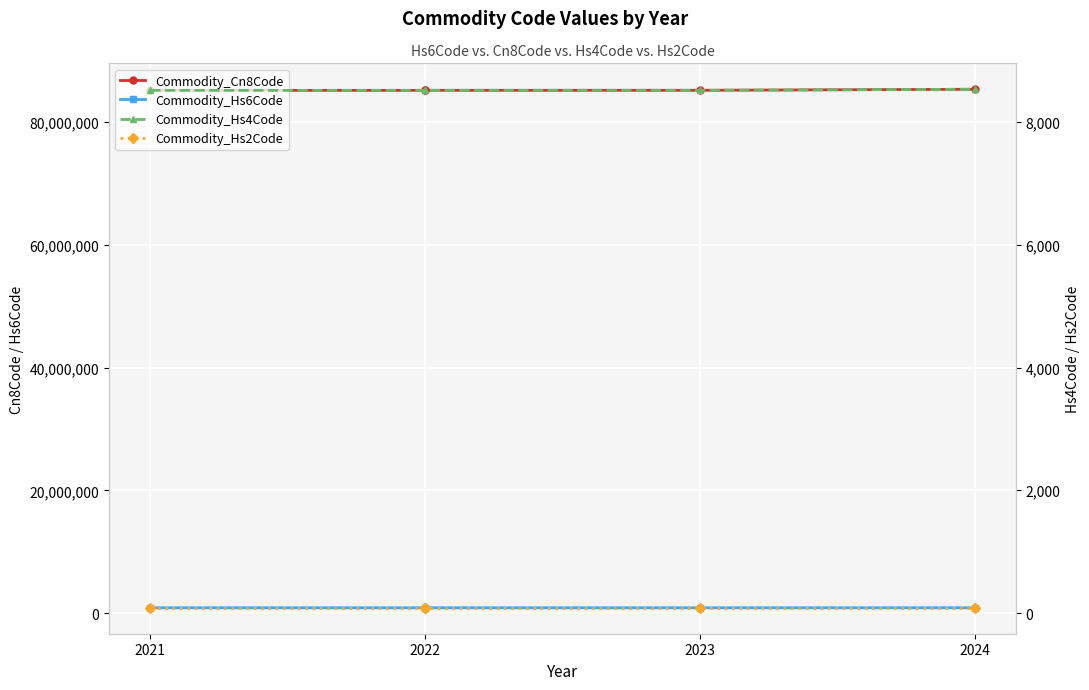

What is the approximate value of Commodity_Hs6Code at 2022?

851890